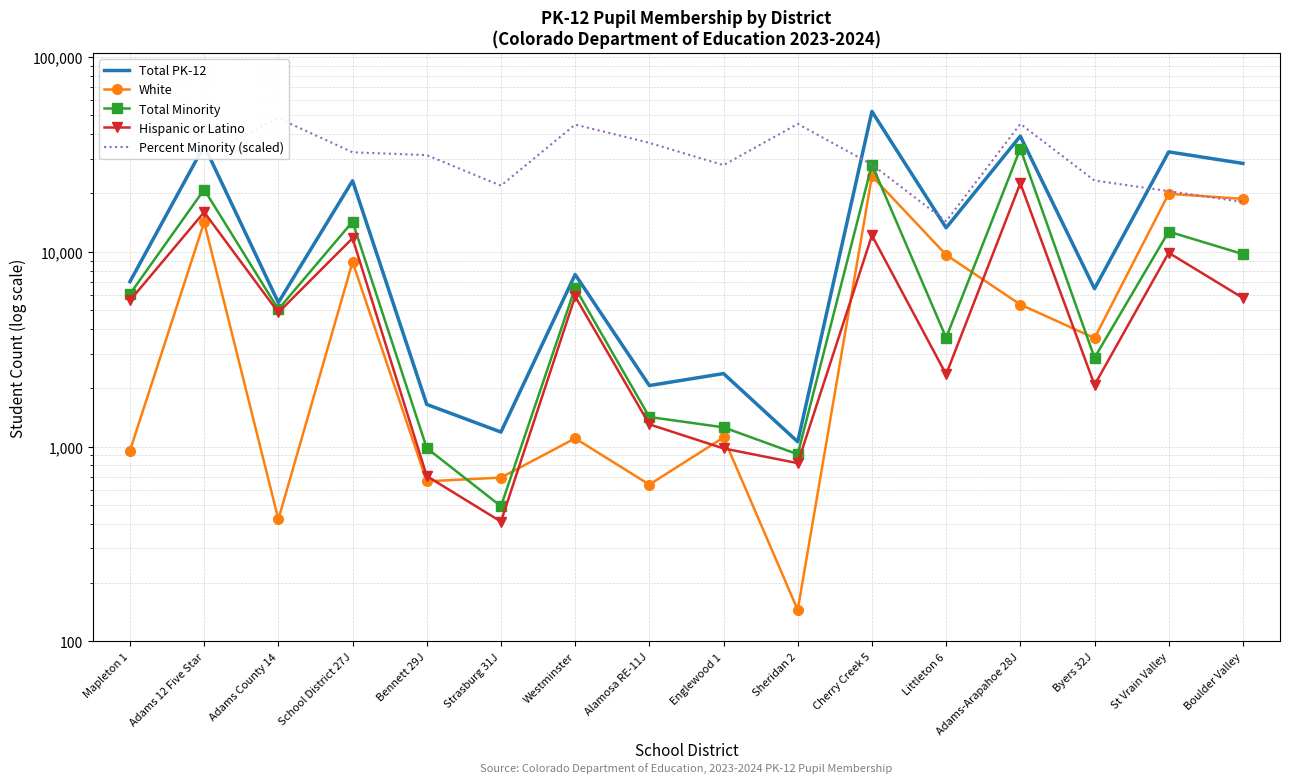

Between which two adjacent categories do White and Hispanic or Latino first intersect?

Bennett 29J and Strasburg 31J